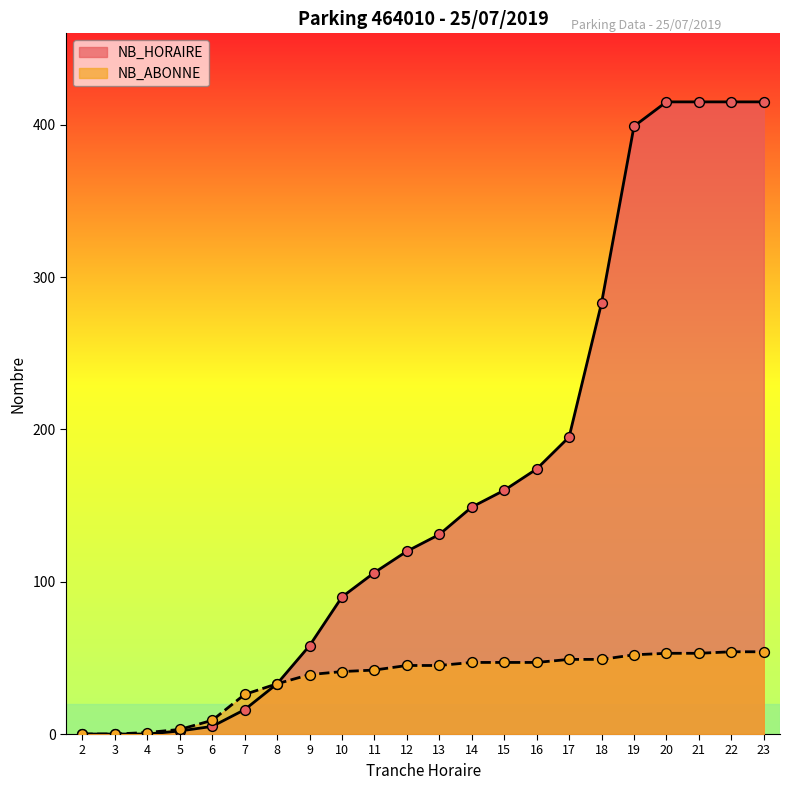

What is the total value across all series at 17?

244